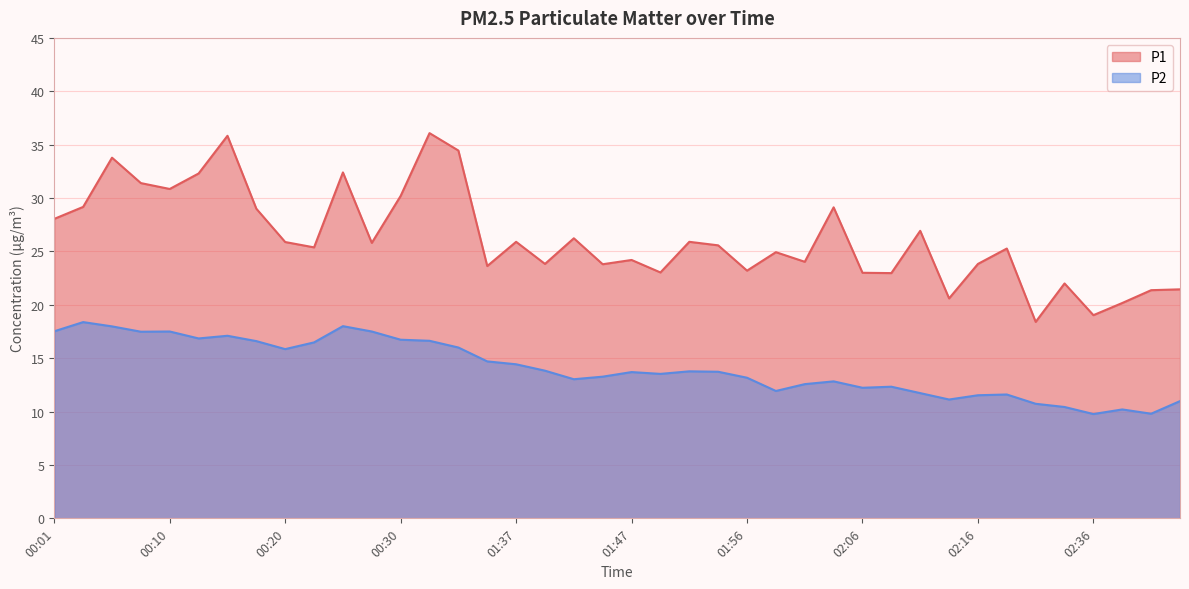

Is the value of P1 at 00:06 greater than the value of P2 at 02:18?

Yes